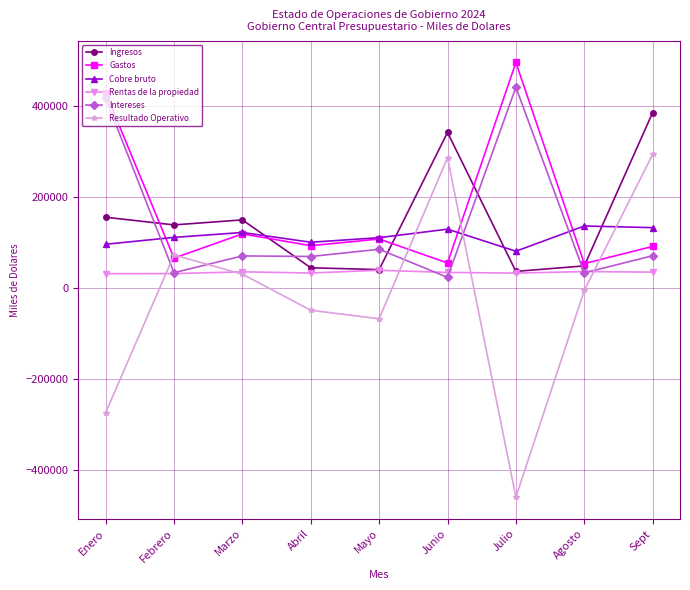

At which category is the sum across all series the highest?

Sept